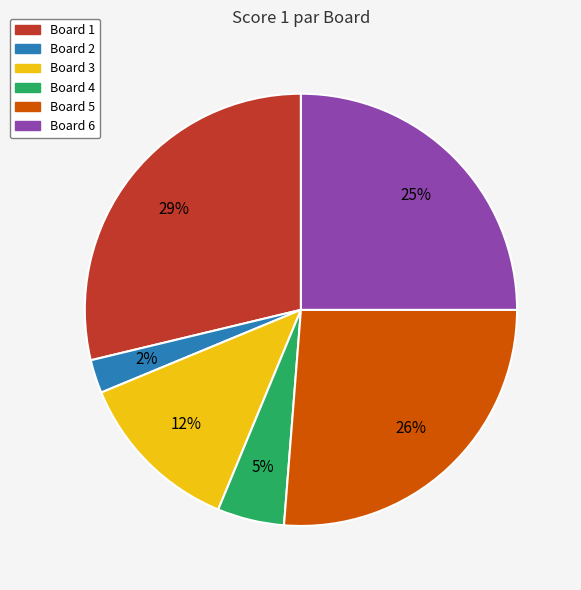

How many slices are in this pie chart?

6